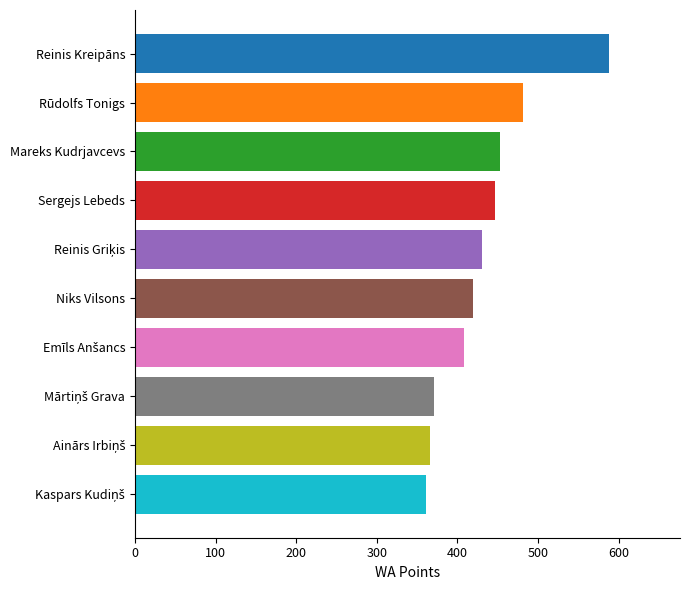

Is it true that the value at Niks Vilsons is 419?

True